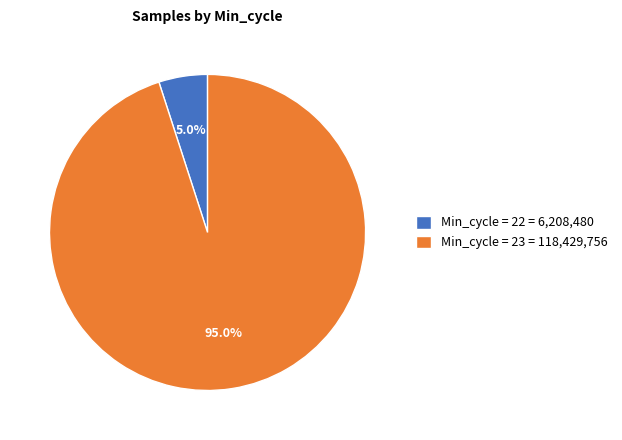

Between Min_cycle = 23 = 118,429,756 and Min_cycle = 22 = 6,208,480, which is larger?

Min_cycle = 23 = 118,429,756